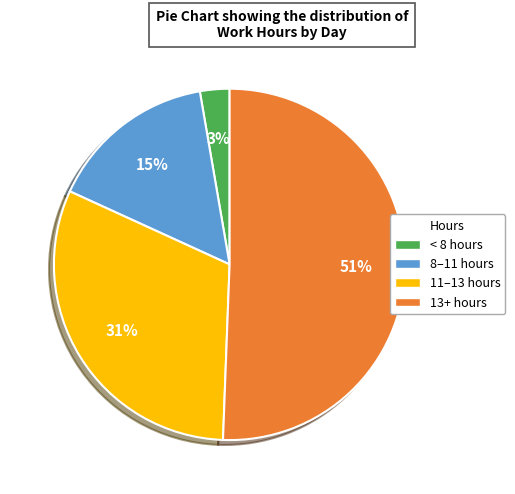

Is there a majority slice in this chart?

Yes